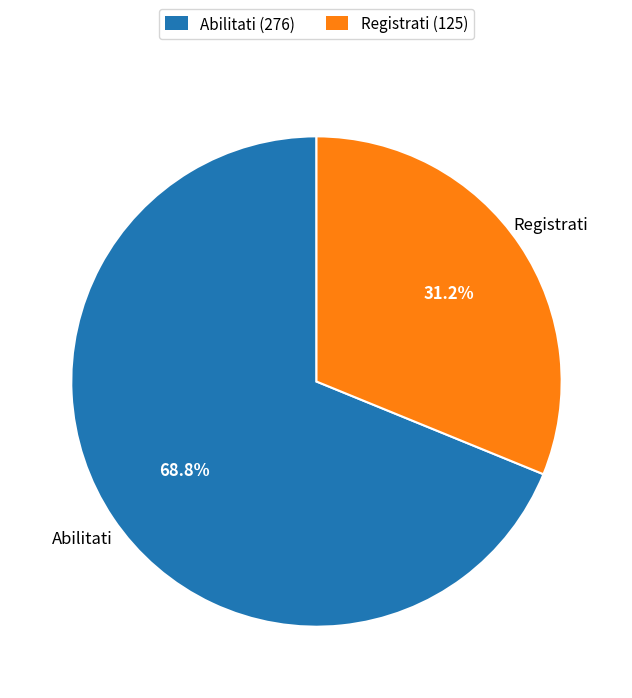

True or false: Registrati accounts for 31% of the total.

True